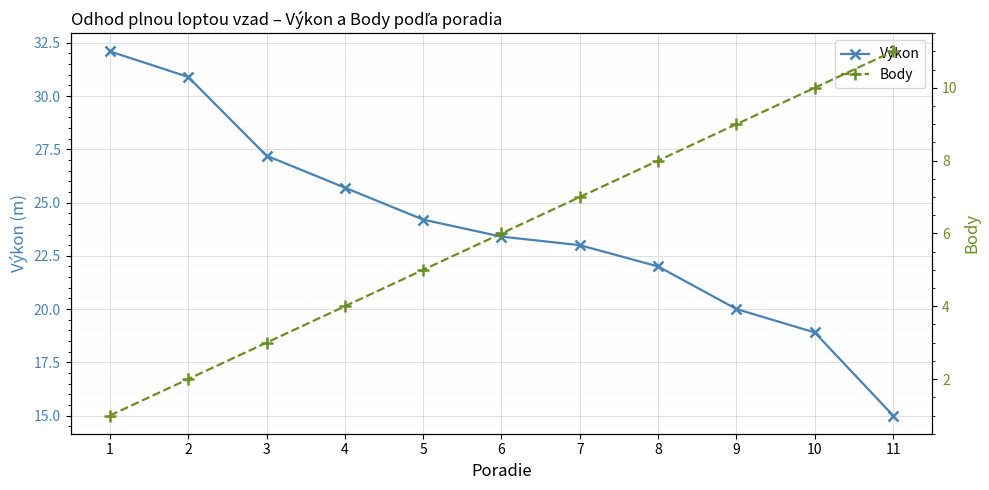

Rank the series by their maximum value, from highest to lowest.

Výkon, Body